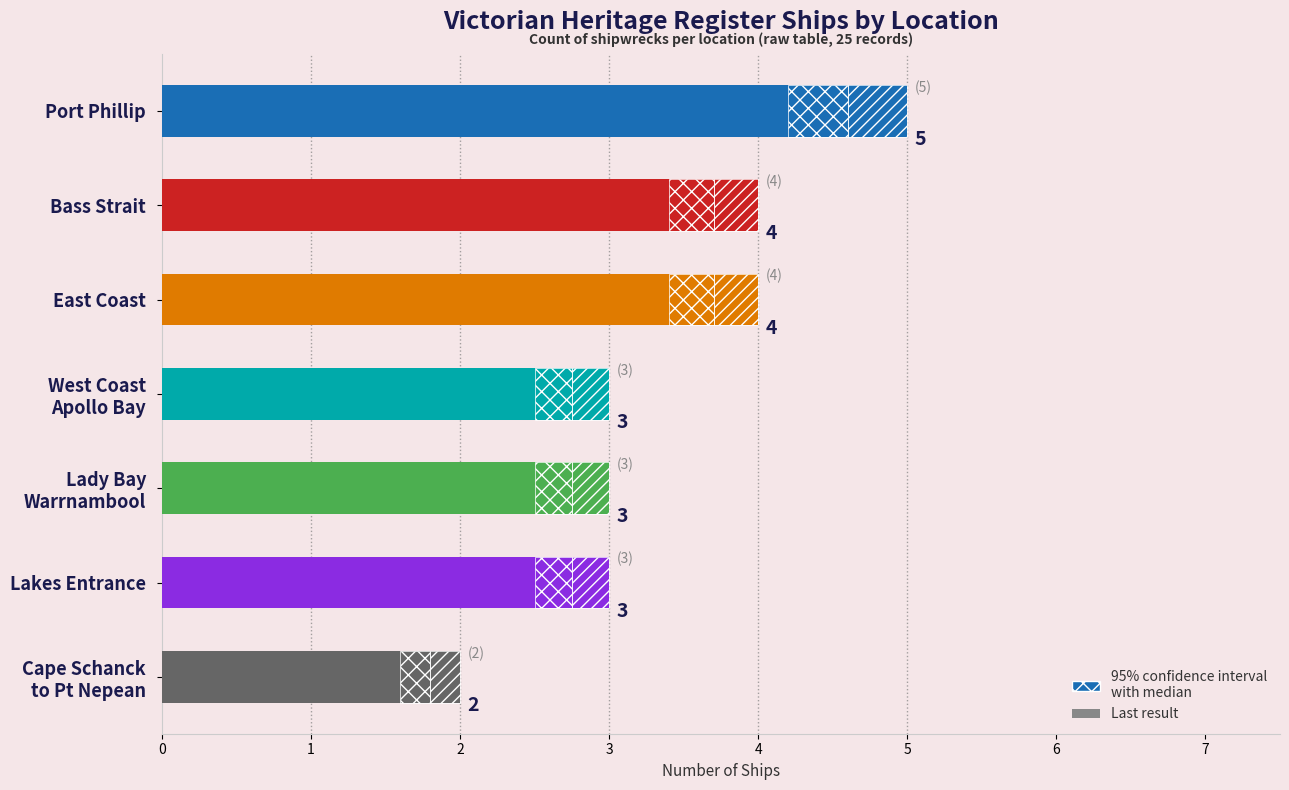

What is the sum of all values?

24